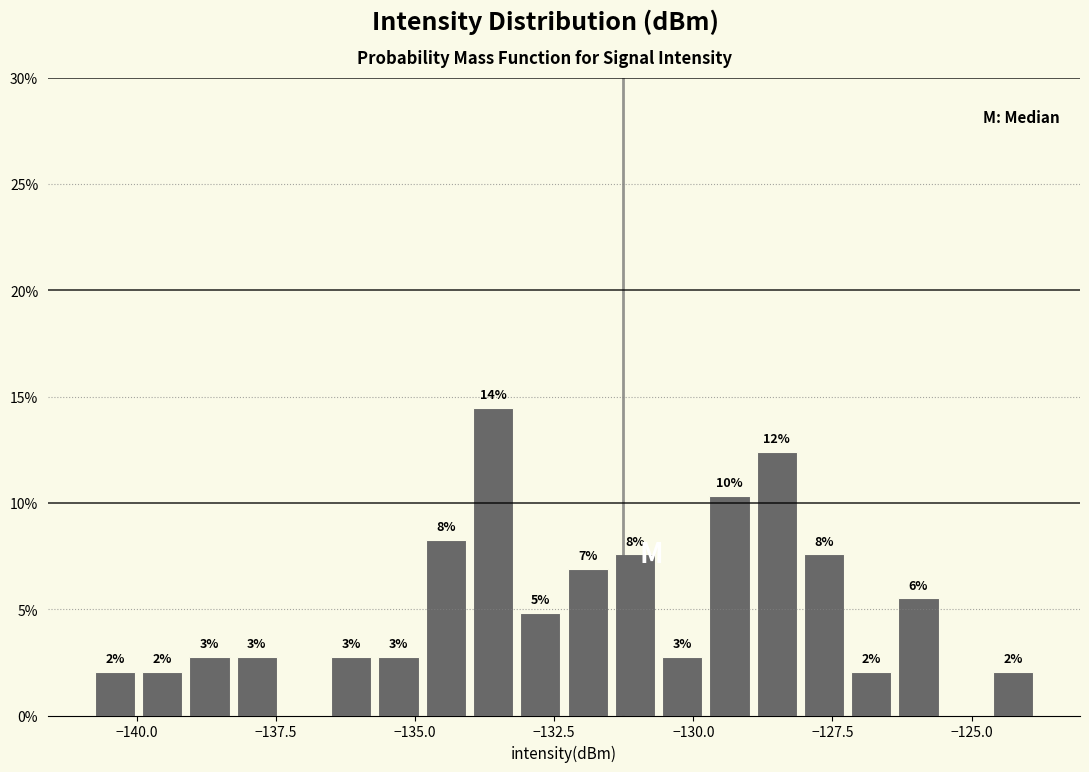

Read against the x-axis, roughly where is the centre of the tallest bar?

-133.5